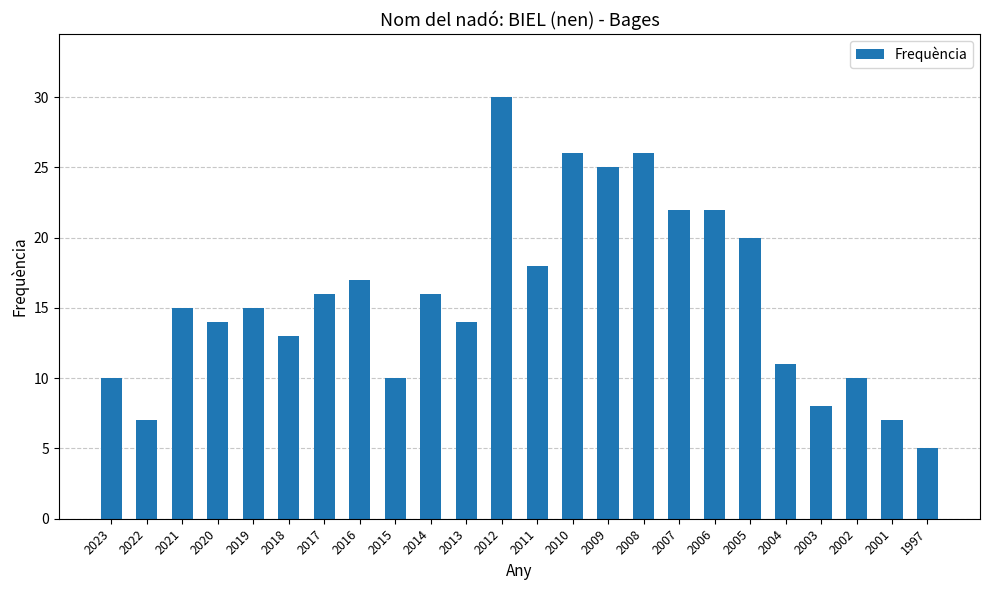

The chart shows a value of 11 at 2005. True or false?

False